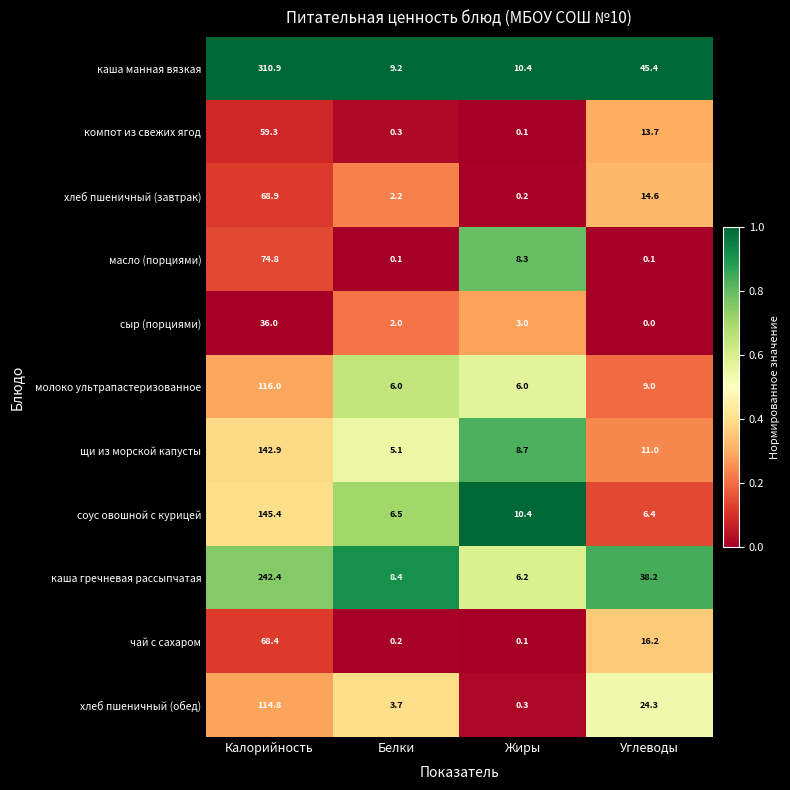

At Белки, list the series in order from largest to smallest.

каша манная вязкая, каша гречневая рассыпчатая, соус овошной с курицей, молоко ультрапастеризованное, щи из морской капусты, хлеб пшеничный (обед), хлеб пшеничный (завтрак), сыр (порциями), компот из свежих ягод, чай с сахаром, масло (порциями)